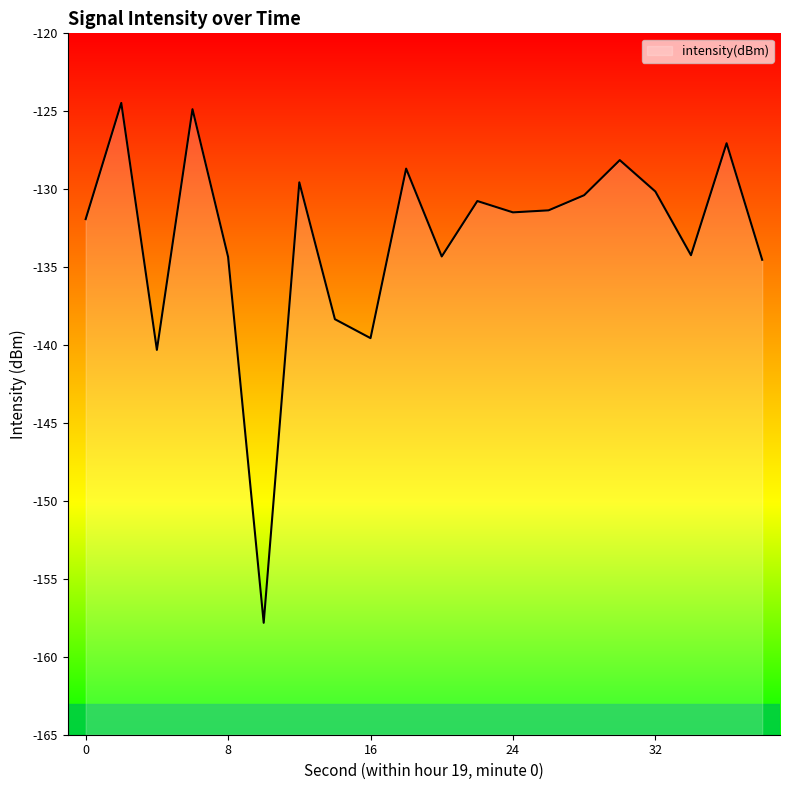

Reading left to right, extract all data points from this chart.

-131.9	-124.5	-140.3	-124.9	-134.3	-157.8	-129.6	-138.3	-139.6	-128.7	-134.3	-130.8	-131.5	-131.4	-130.4	-128.1	-130.1	-134.2	-127.1	-134.5